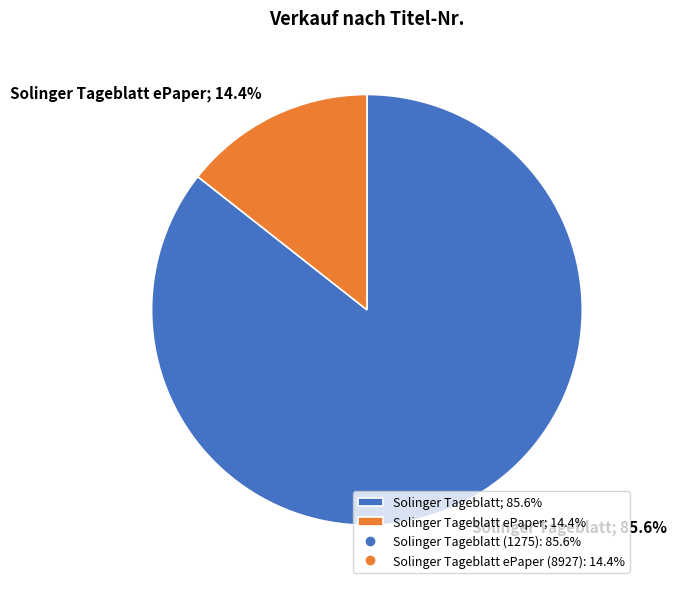

Which slice is the smallest?

Solinger Tageblatt ePaper; 14.4%